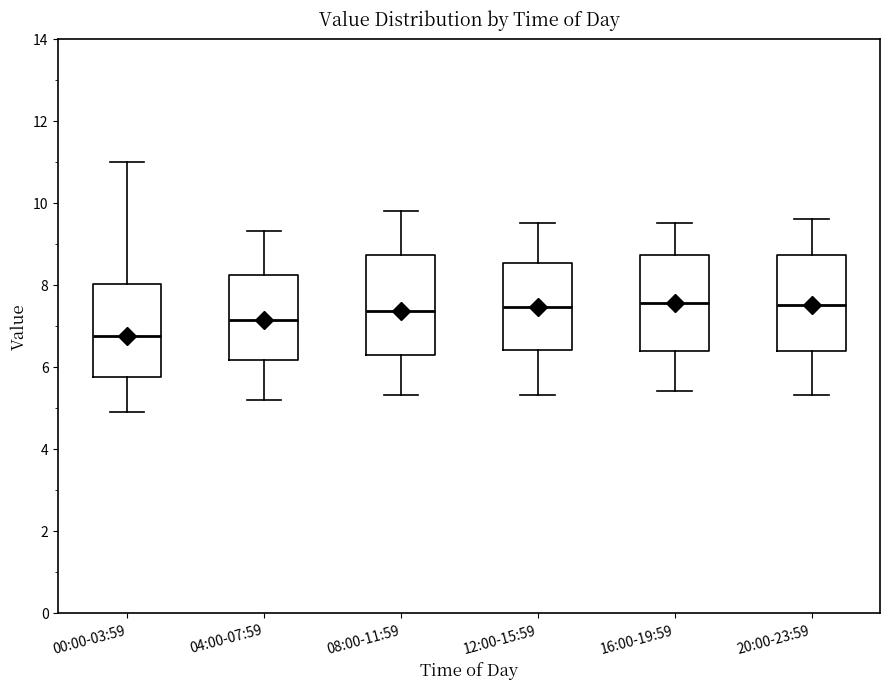

Reading left to right, read every box against the y-axis: the position of its median line, the range the box covers, and the ends of its whiskers. The values are not printed on the chart, so give them approximately, as read against the axis.

00:00-03:59: median 6.8, box 5.8 to 8.0, whiskers 5.0 to 11.0
04:00-07:59: median 7.2, box 6.2 to 8.2, whiskers 5.2 to 9.4
08:00-11:59: median 7.4, box 6.2 to 8.8, whiskers 5.4 to 9.8
12:00-15:59: median 7.4, box 6.4 to 8.6, whiskers 5.4 to 9.6
16:00-19:59: median 7.6, box 6.4 to 8.8, whiskers 5.4 to 9.6
20:00-23:59: median 7.6, box 6.4 to 8.8, whiskers 5.4 to 9.6